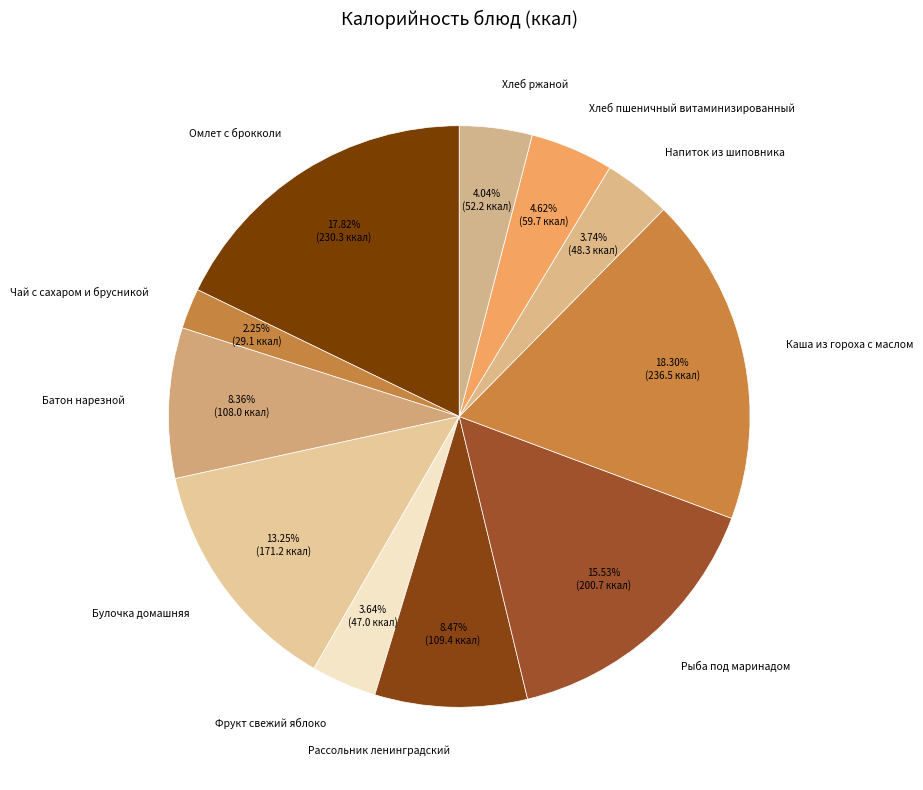

Which category has the smallest portion of the pie?

Чай с сахаром и брусникой